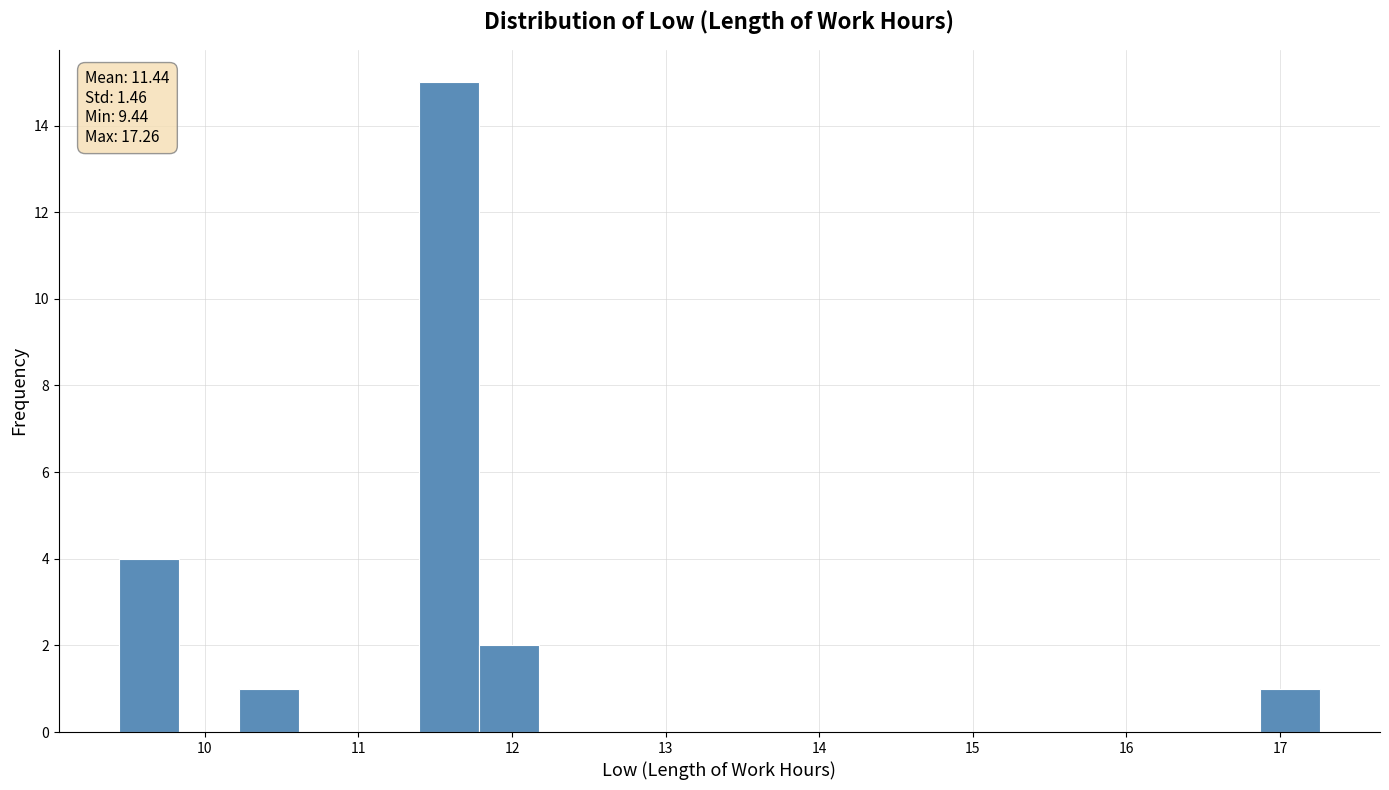

Around what value on the x-axis is the tallest bar? Give the approximate position of its centre, as read against the axis.

11.6